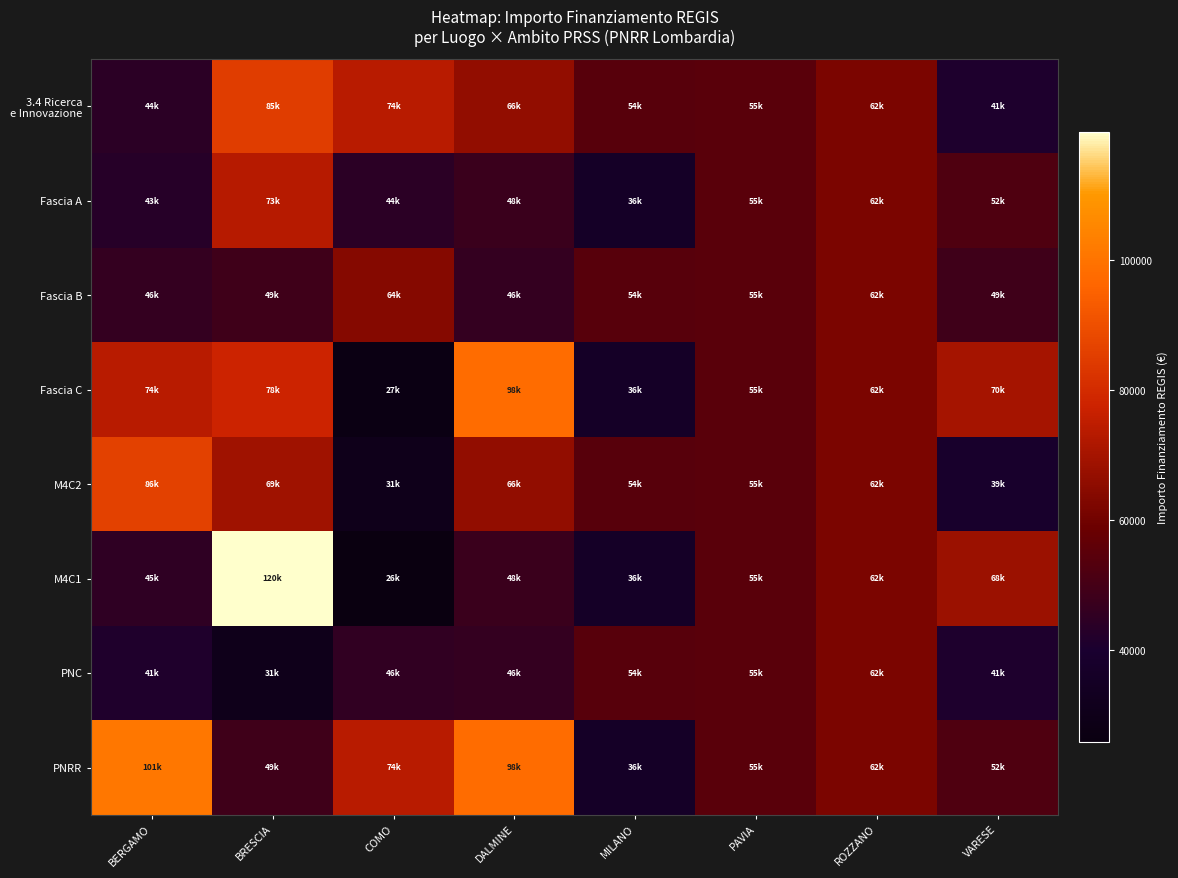

How many series are shown in this chart?

8